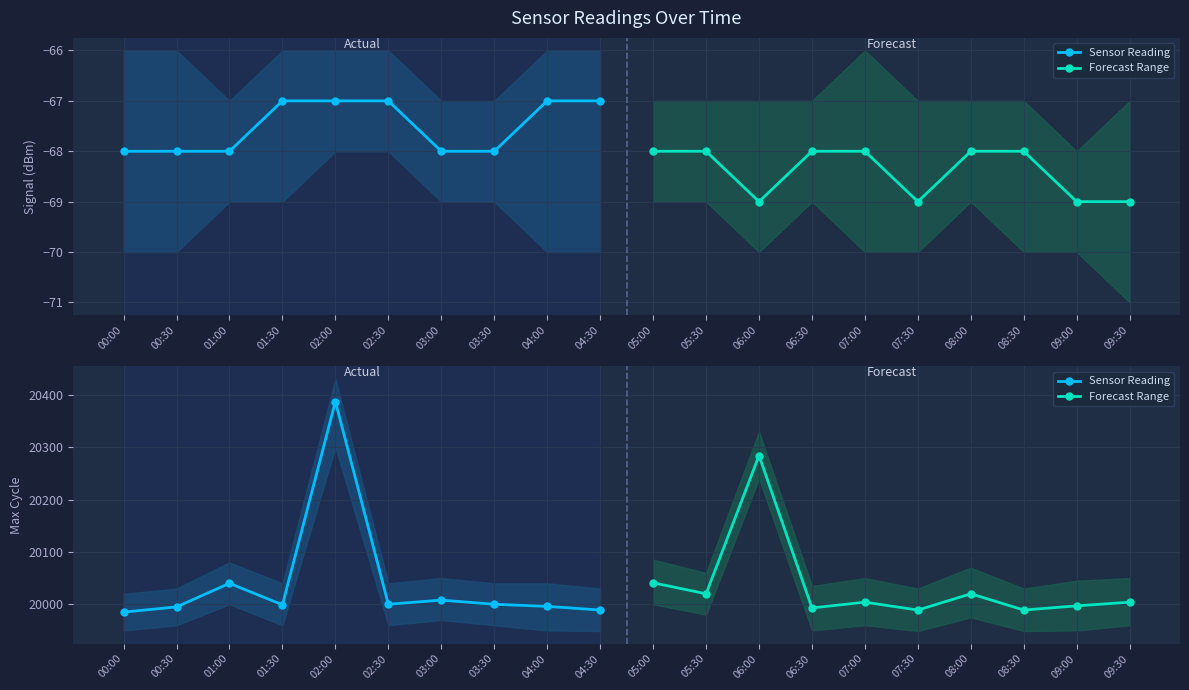

Rank the categories by Sensor Reading value from lowest to highest.

00:00, 04:30, 00:30, 04:00, 01:30, 02:30, 03:30, 03:00, 01:00, 02:00